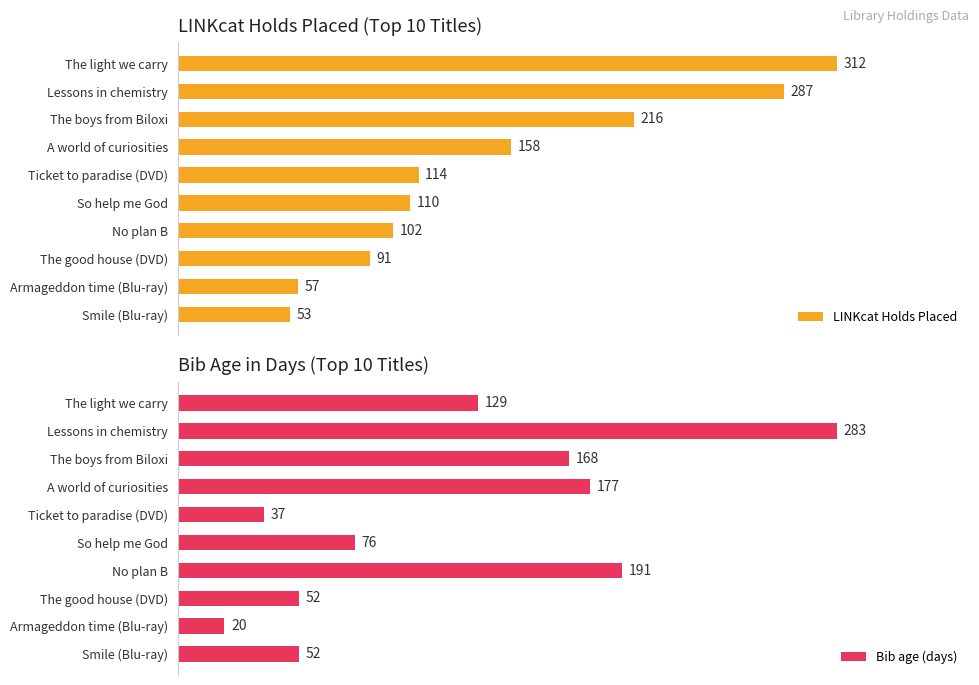

Where is LINKcat Holds Placed nearest to the value 182?

A world of curiosities